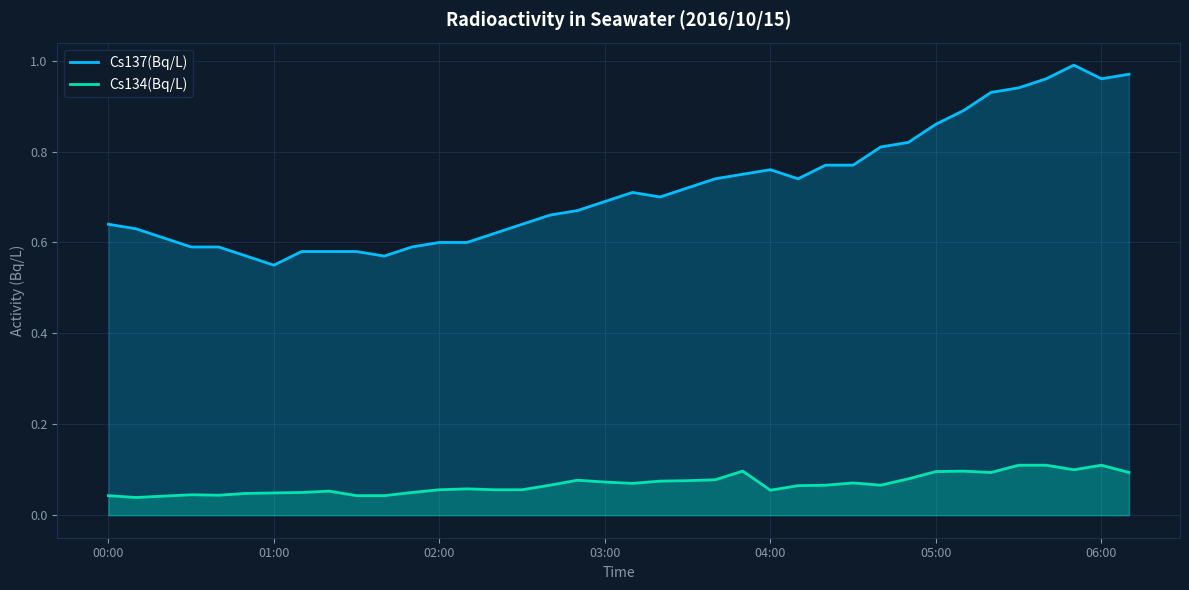

Does the chart display data point markers on the line(s)?

No